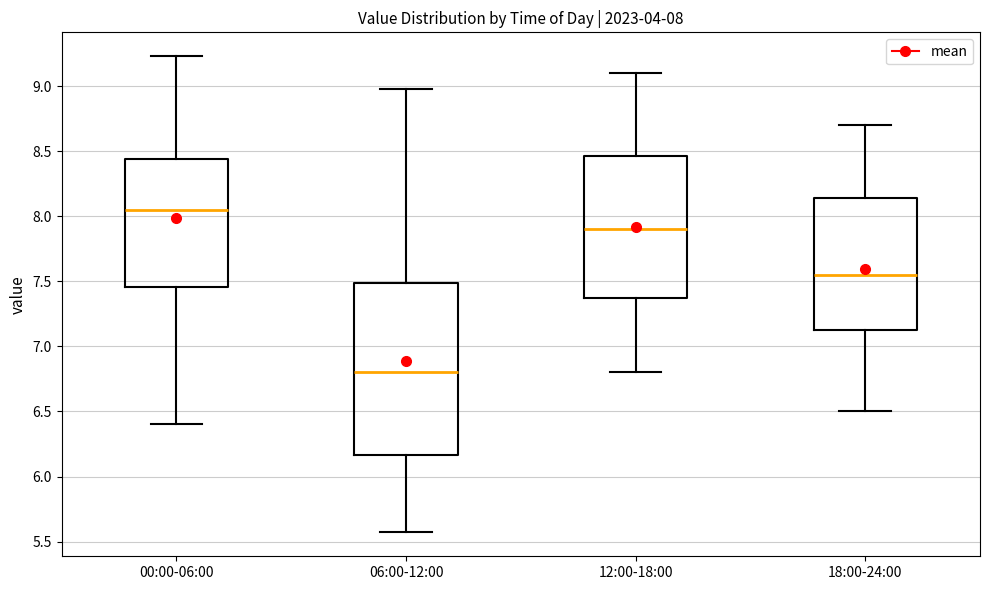

Comparing the boxes themselves (not the whiskers), which one is the tallest?

06:00-12:00